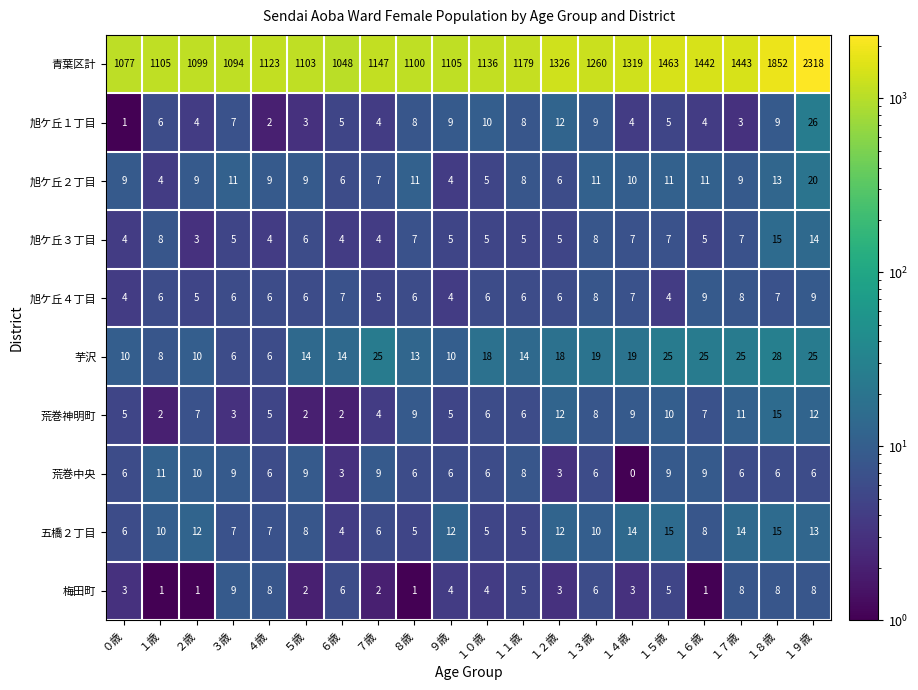

What is the maximum value for 五橋２丁目?

15